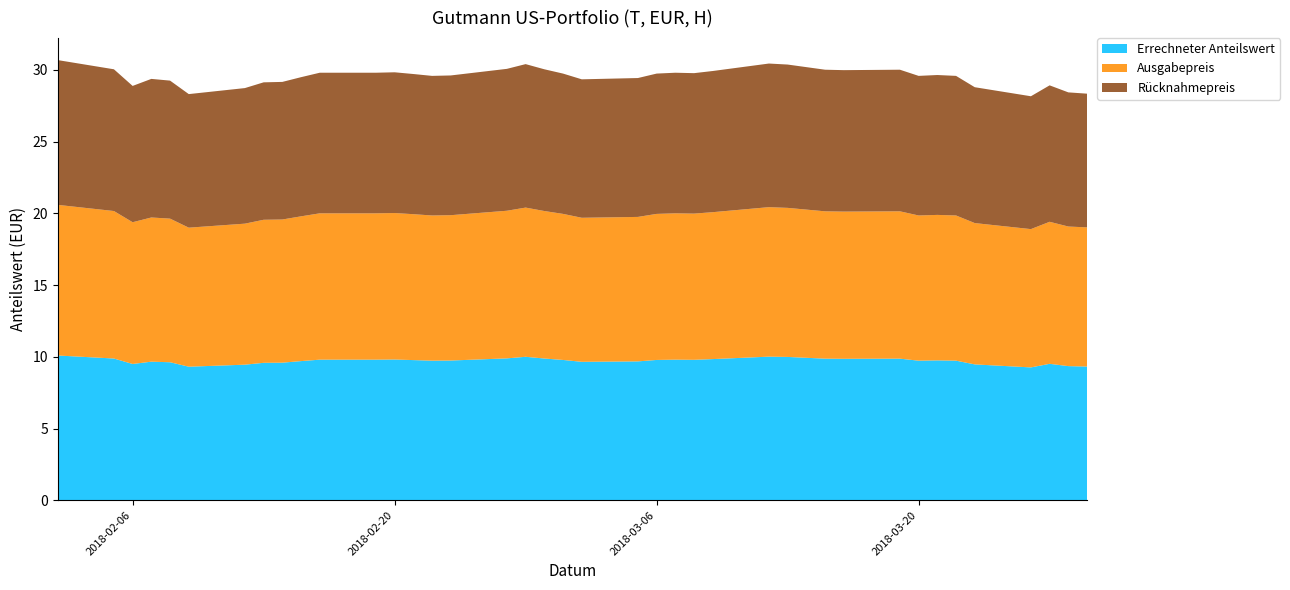

Reading left to right, list all the values displayed in this chart.

Errechneter Anteilswert: 2018-02-02=10.1	2018-02-05=9.9	2018-02-06=9.5	2018-02-07=9.7	2018-02-08=9.6	2018-02-09=9.3	2018-02-12=9.4	2018-02-13=9.6	2018-02-14=9.6	2018-02-15=9.7	2018-02-16=9.8	2018-02-19=9.8	2018-02-20=9.8	2018-02-21=9.8	2018-02-22=9.7	2018-02-23=9.7	2018-02-26=9.9	2018-02-27=10.0	2018-02-28=9.9	2018-03-01=9.8	2018-03-02=9.7	2018-03-05=9.7	2018-03-06=9.8	2018-03-07=9.8	2018-03-08=9.8	2018-03-09=9.8	2018-03-12=10.0	2018-03-13=10.0	2018-03-14=9.9	2018-03-15=9.9	2018-03-16=9.9	2018-03-19=9.9	2018-03-20=9.7	2018-03-21=9.8	2018-03-22=9.7	2018-03-23=9.5	2018-03-26=9.3	2018-03-27=9.5	2018-03-28=9.3	2018-03-29=9.3
Ausgabepreis: 2018-02-02=10.5	2018-02-05=10.3	2018-02-06=9.9	2018-02-07=10.1	2018-02-08=10.0	2018-02-09=9.7	2018-02-12=9.8	2018-02-13=10.0	2018-02-14=10.0	2018-02-15=10.1	2018-02-16=10.2	2018-02-19=10.2	2018-02-20=10.2	2018-02-21=10.2	2018-02-22=10.1	2018-02-23=10.1	2018-02-26=10.3	2018-02-27=10.4	2018-02-28=10.3	2018-03-01=10.2	2018-03-02=10.0	2018-03-05=10.1	2018-03-06=10.2	2018-03-07=10.2	2018-03-08=10.2	2018-03-09=10.2	2018-03-12=10.4	2018-03-13=10.4	2018-03-14=10.3	2018-03-15=10.3	2018-03-16=10.3	2018-03-19=10.3	2018-03-20=10.1	2018-03-21=10.1	2018-03-22=10.1	2018-03-23=9.8	2018-03-26=9.6	2018-03-27=9.9	2018-03-28=9.7	2018-03-29=9.7
Rücknahmepreis: 2018-02-02=10.1	2018-02-05=9.9	2018-02-06=9.5	2018-02-07=9.7	2018-02-08=9.6	2018-02-09=9.3	2018-02-12=9.4	2018-02-13=9.6	2018-02-14=9.6	2018-02-15=9.7	2018-02-16=9.8	2018-02-19=9.8	2018-02-20=9.8	2018-02-21=9.8	2018-02-22=9.7	2018-02-23=9.7	2018-02-26=9.9	2018-02-27=10.0	2018-02-28=9.9	2018-03-01=9.8	2018-03-02=9.7	2018-03-05=9.7	2018-03-06=9.8	2018-03-07=9.8	2018-03-08=9.8	2018-03-09=9.8	2018-03-12=10.0	2018-03-13=10.0	2018-03-14=9.9	2018-03-15=9.9	2018-03-16=9.9	2018-03-19=9.9	2018-03-20=9.7	2018-03-21=9.8	2018-03-22=9.7	2018-03-23=9.5	2018-03-26=9.3	2018-03-27=9.5	2018-03-28=9.3	2018-03-29=9.3